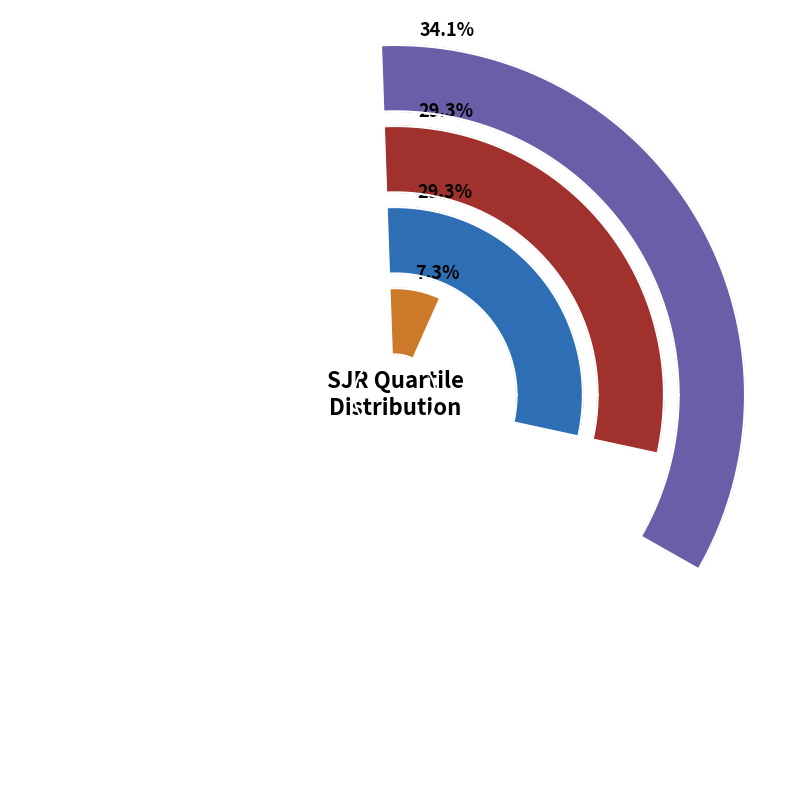

To the nearest percent, what is the difference between the Q2 and - slice percentages?

22%